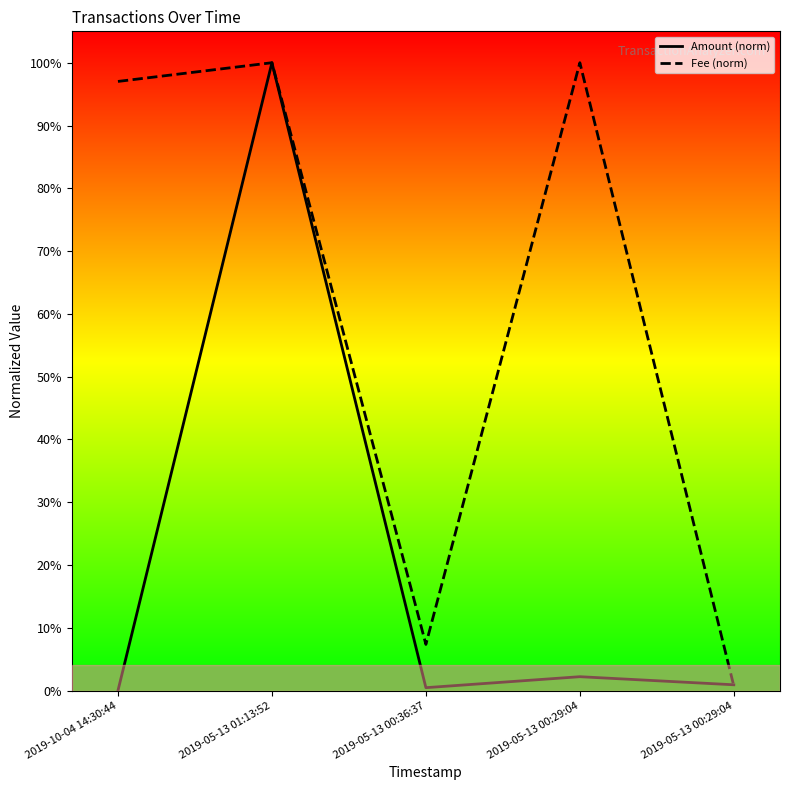

True or false: Amount and Fee cross at least once.

True